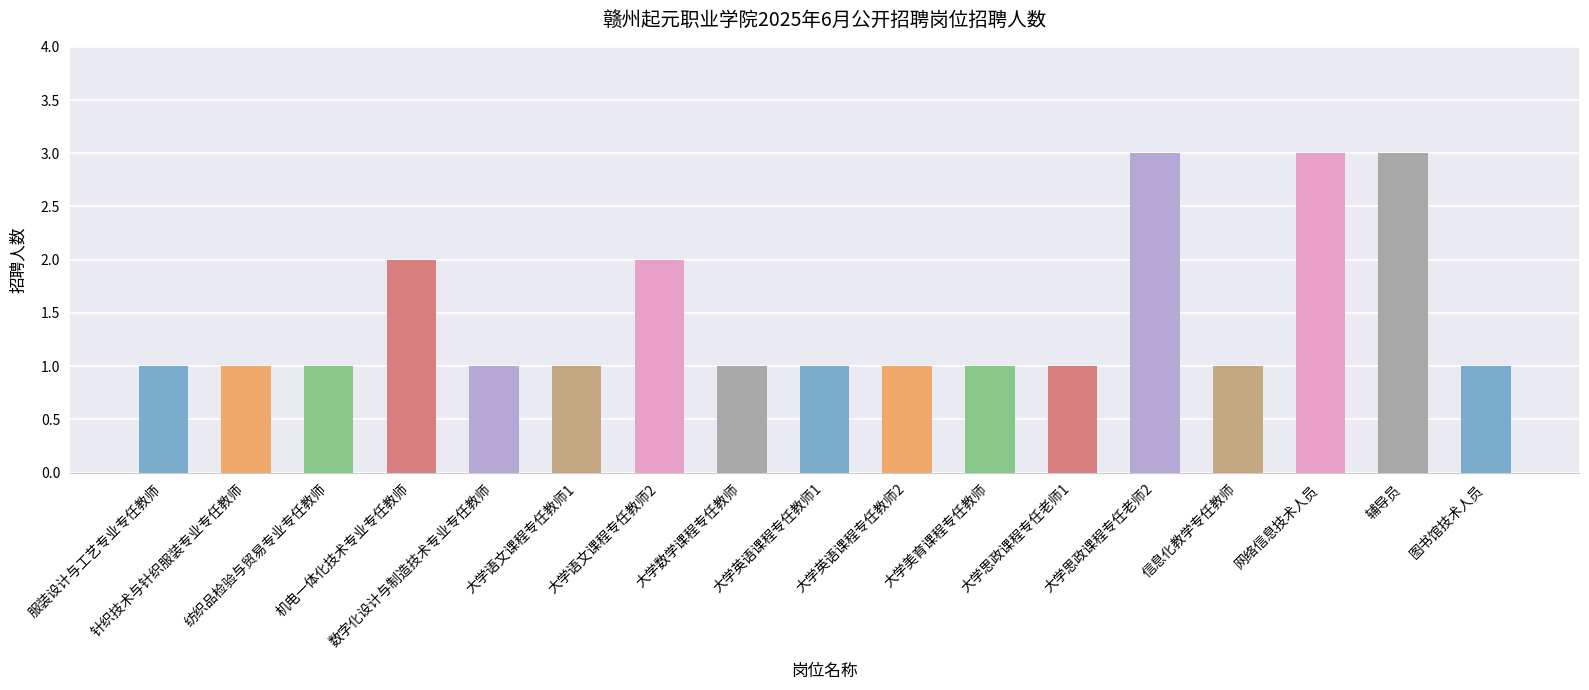

What is the sum of all values?

25